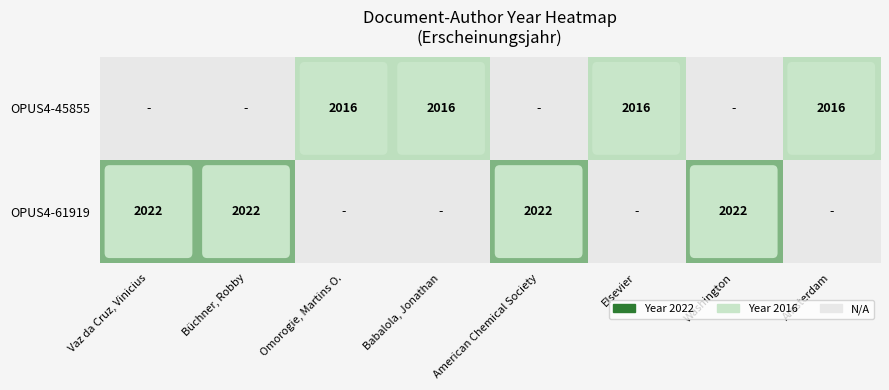

What is the smallest value displayed?

2016.0